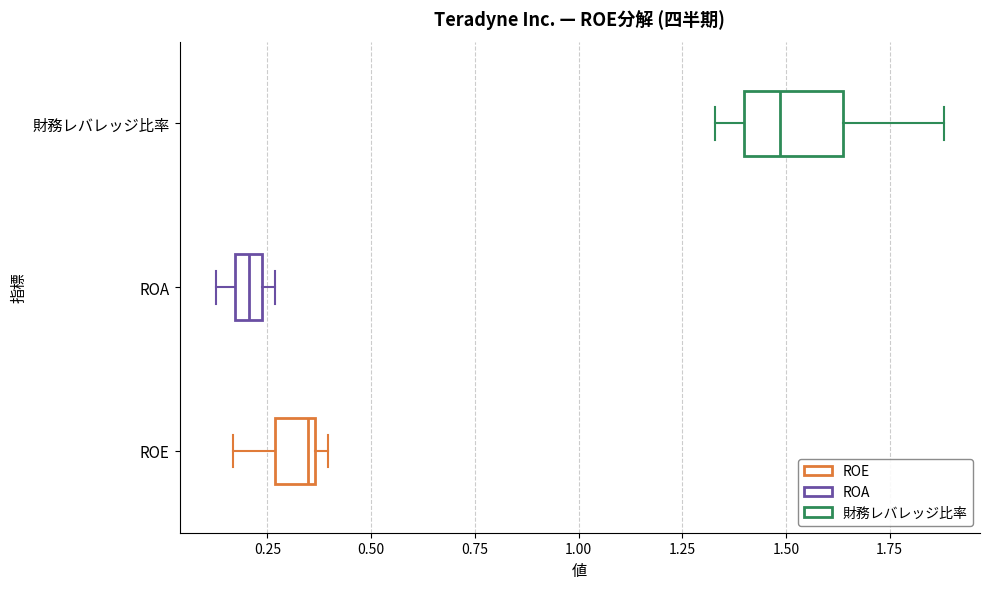

Which box is the widest, from its left edge to its right edge?

財務レバレッジ比率